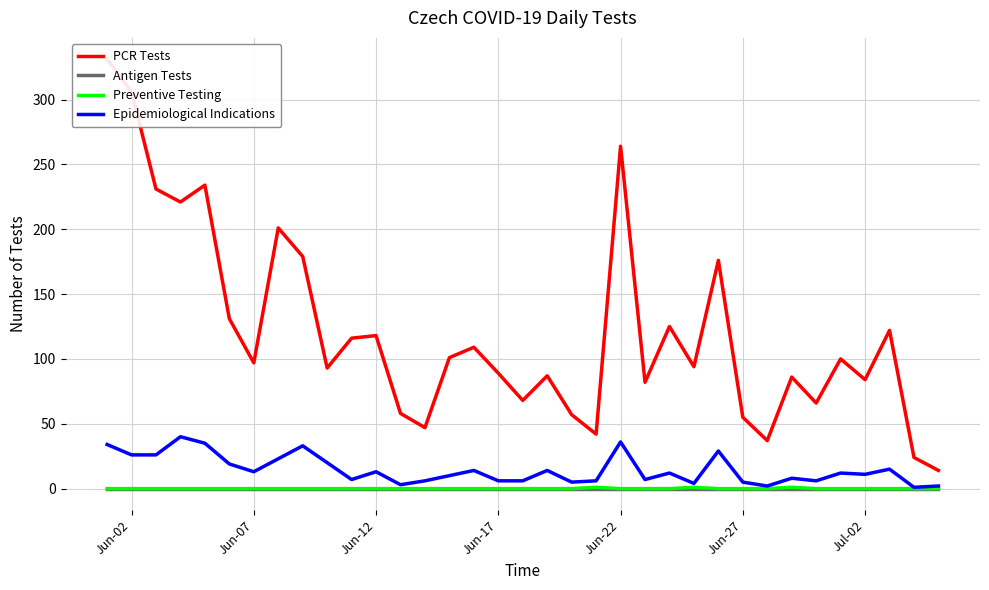

How many interior local peaks does the Preventive Testing series have?

3